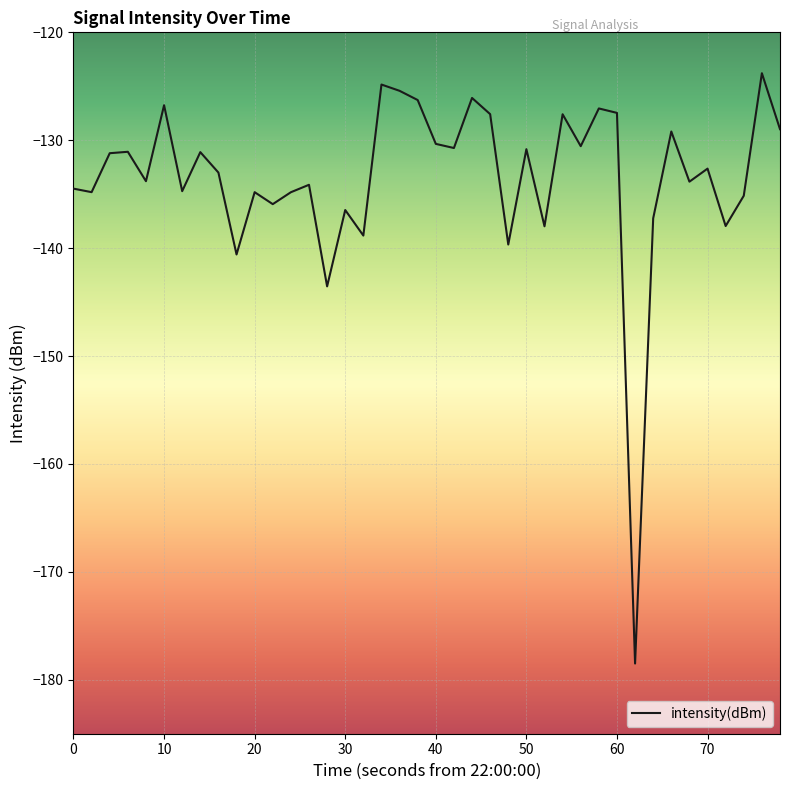

What is the maximum value shown in the chart?

-123.8